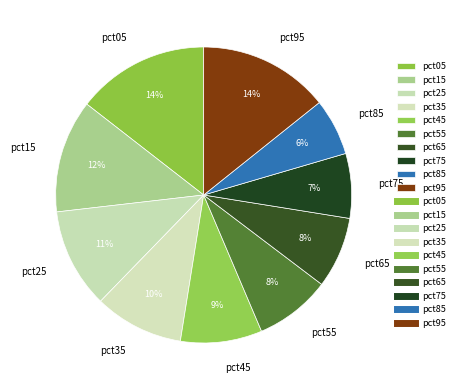

Is pct45 the majority of the pie?

No